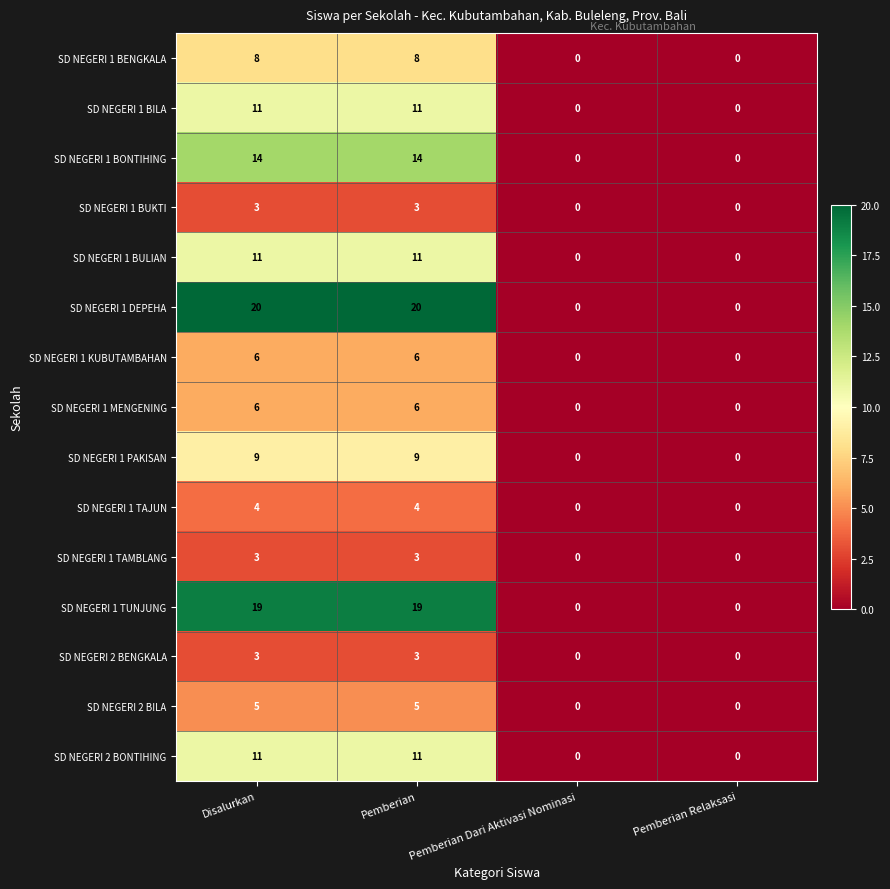

The SD NEGERI 1 TAMBLANG series shows 3 at Disalurkan. True or false?

True